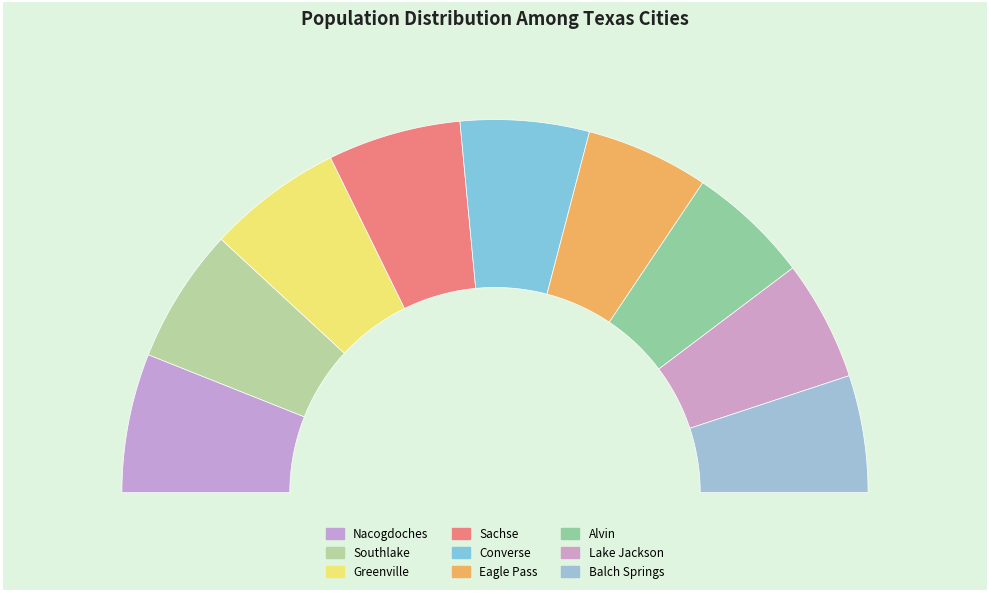

Rank the categories by value from lowest to highest.

Balch Springs, Lake Jackson, Alvin, Eagle Pass, Converse, Sachse, Greenville, Southlake, Nacogdoches